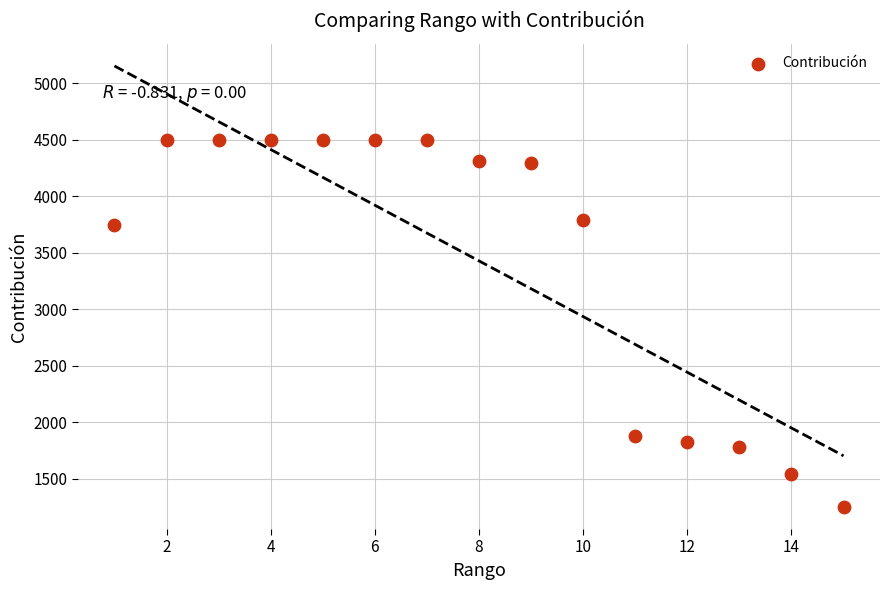

What is the range of X values (max minus min)?

14